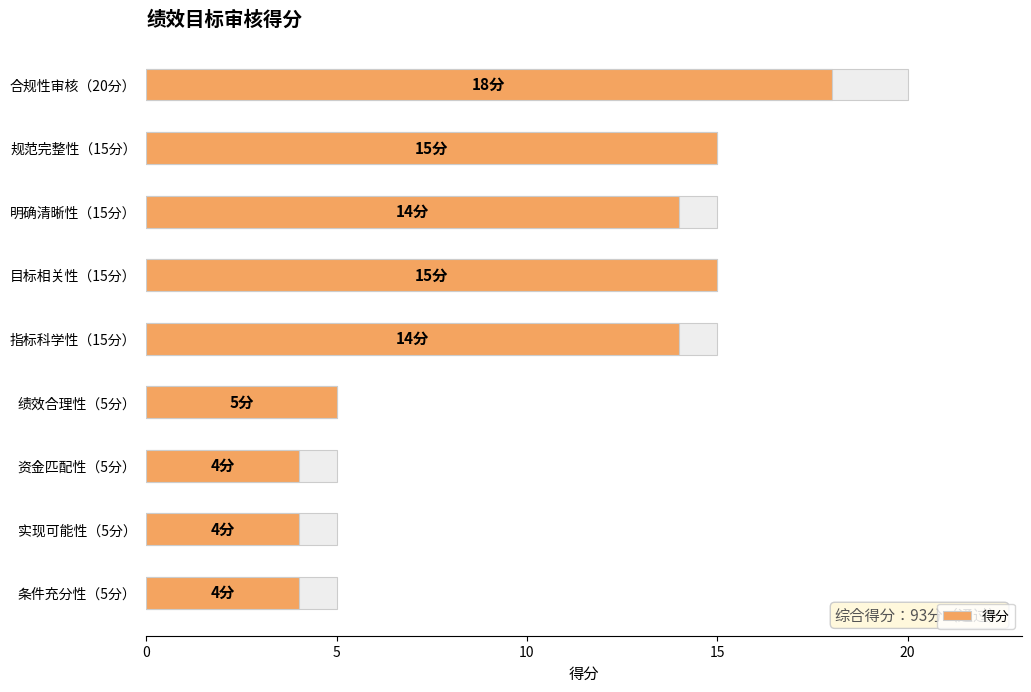

How many bars are there in total?

9